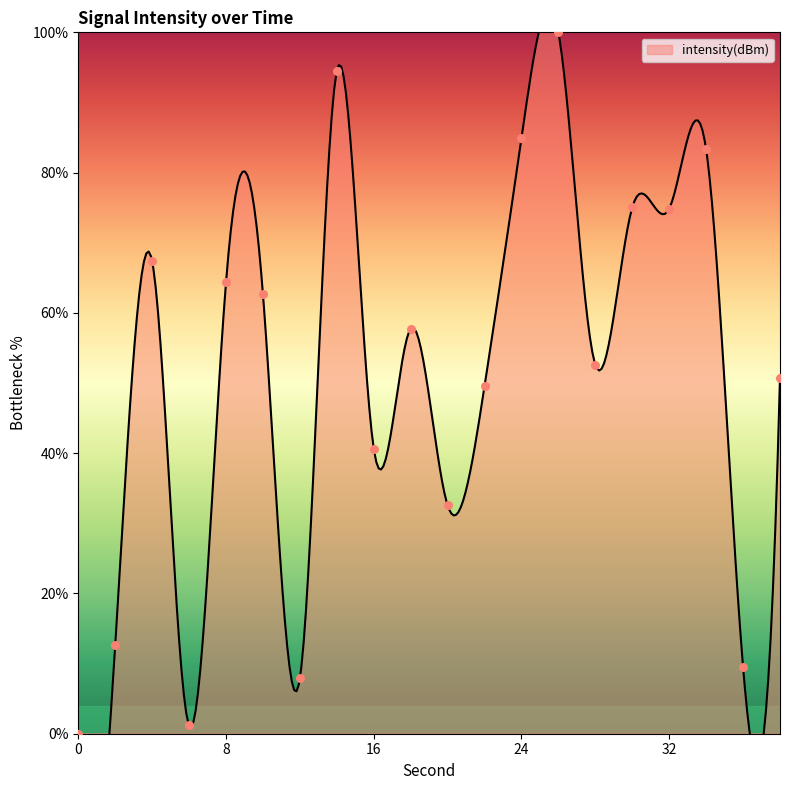

Approximately how many times larger is the value at 18 compared to 22?

1.2